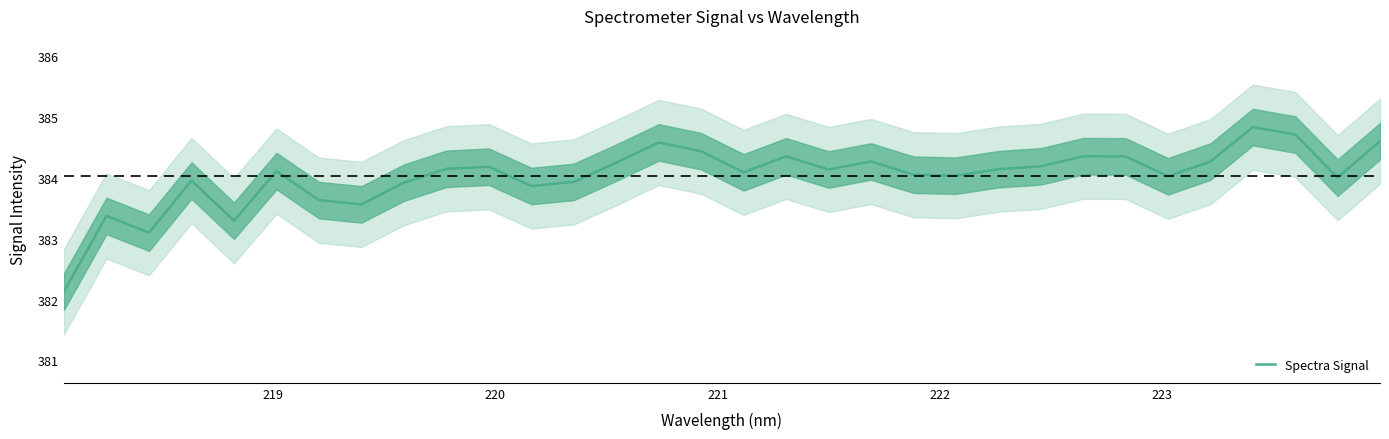

How many interior local valleys (lower than both neighbors) does the data have?

9